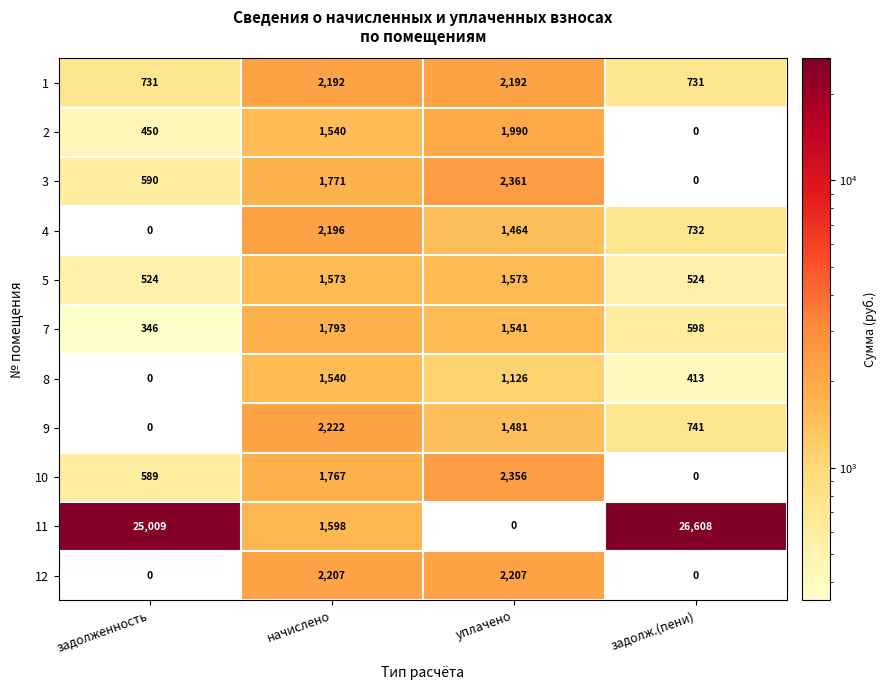

Between начислено and уплачено, which series saw the biggest shift?

11